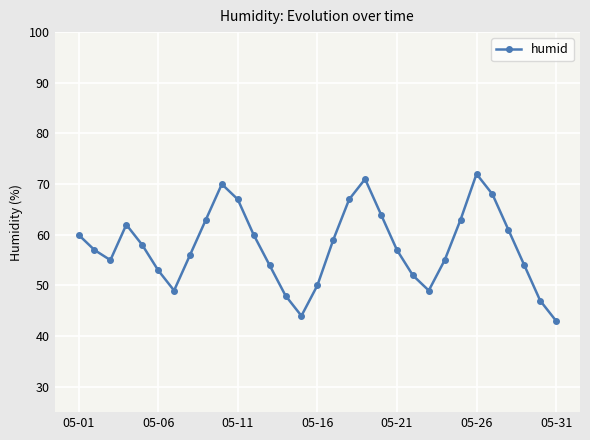

What is the difference between the maximum and second lowest values?

28